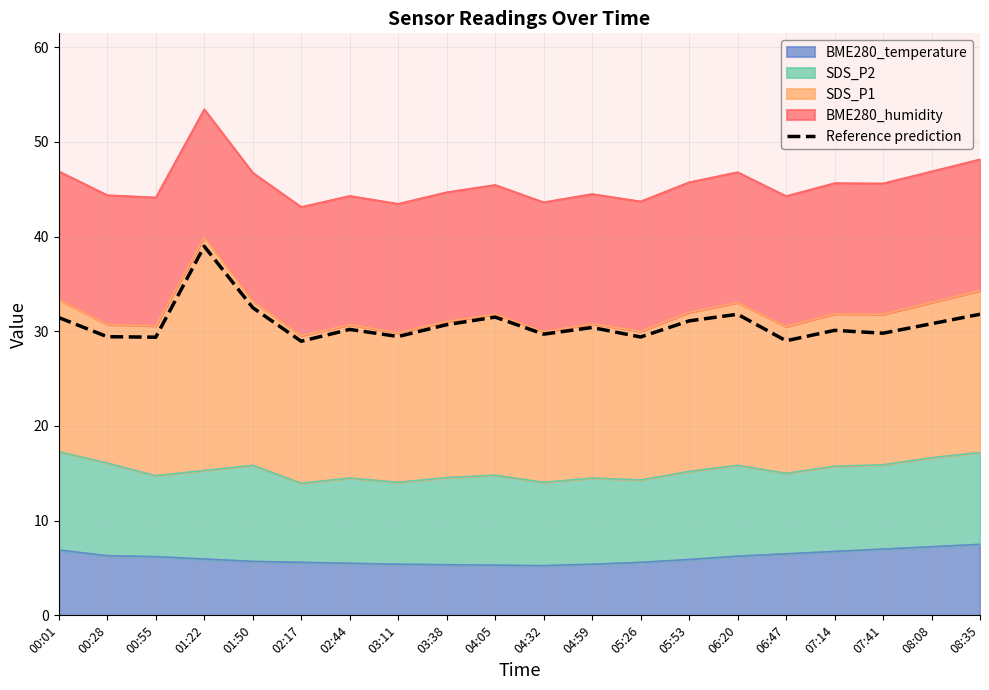

At which category does the data reach its first local valley?

00:55